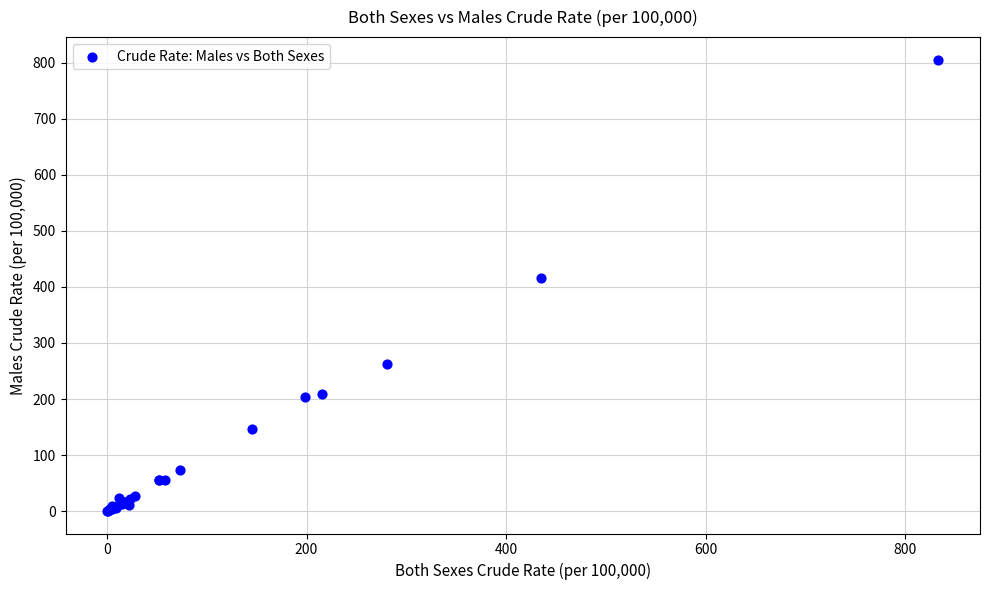

What Y value in the scatter plot is closest to 402?

416.6